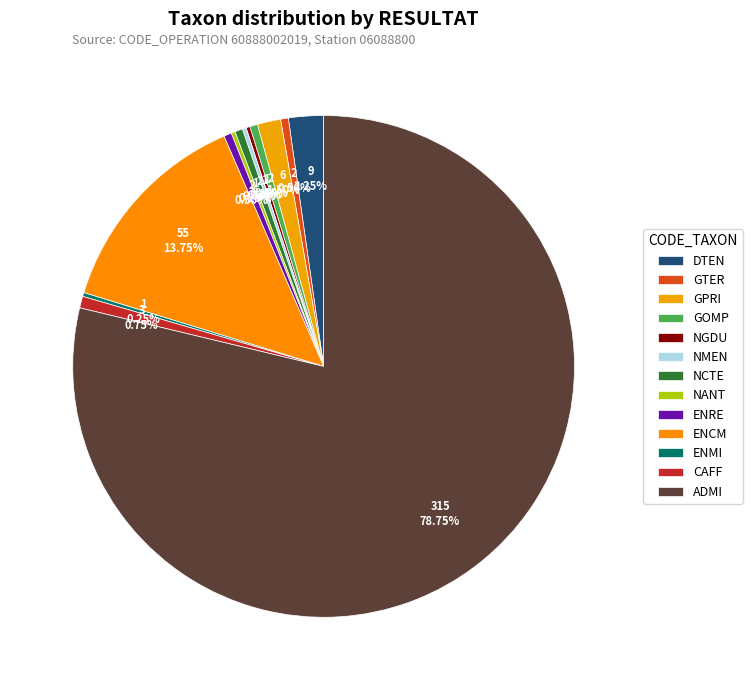

What is the smallest slice in the pie chart?

NGDU